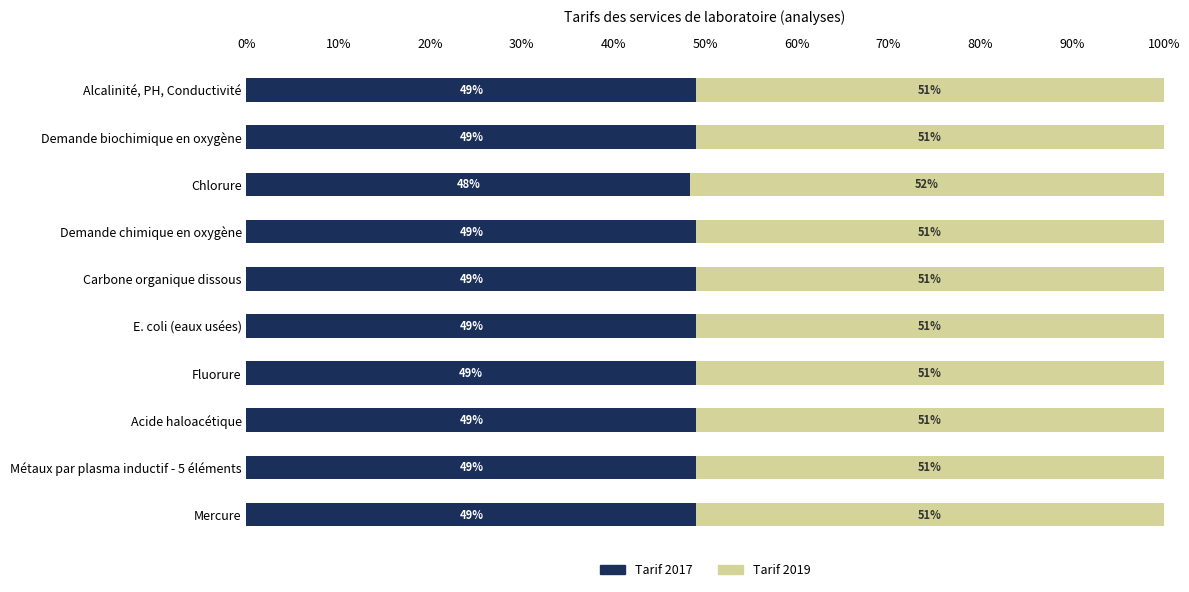

What value does the Tarif 2017 series have at E. coli (eaux usées)?

49.0